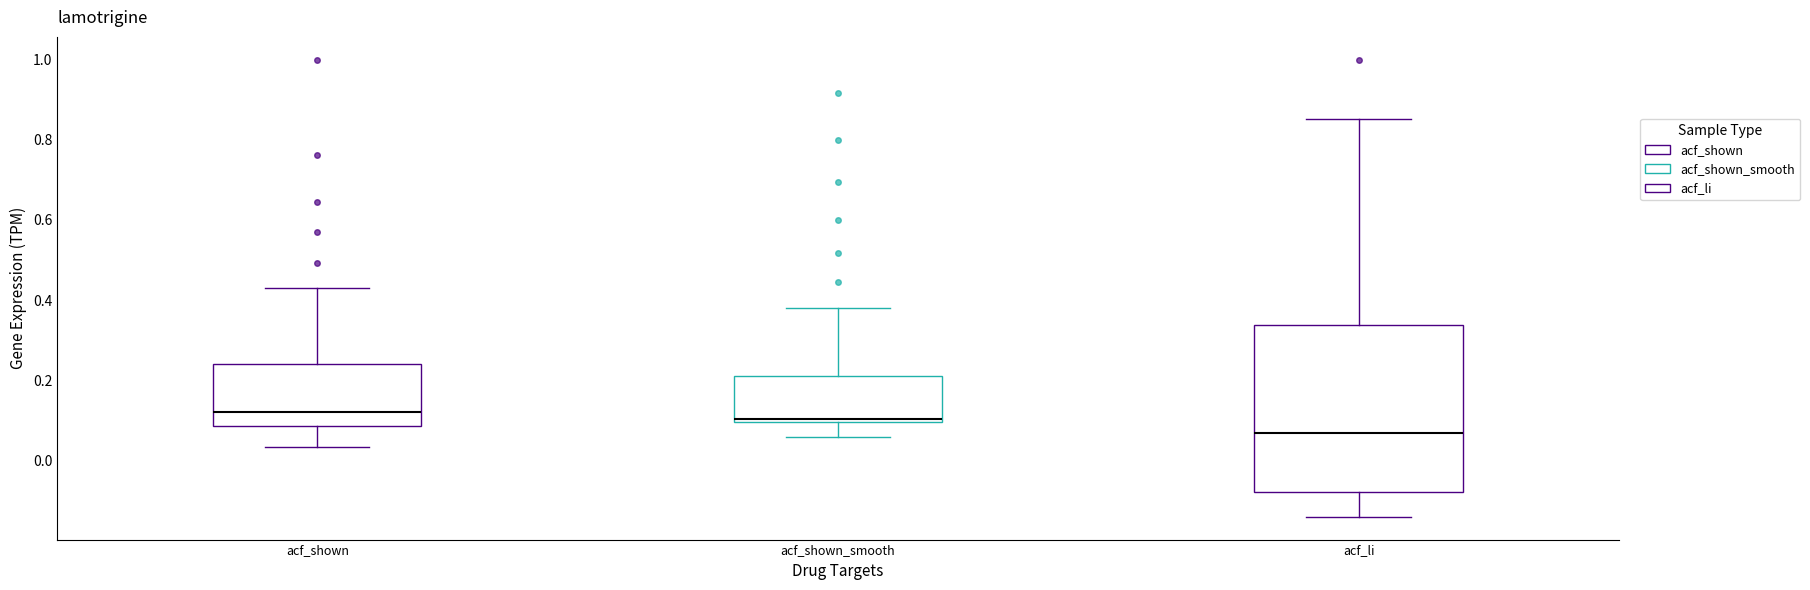

Where is the lower edge of the box for acf_shown on the y-axis? The values are not printed on the chart, so give them approximately, as read against the axis.

0.08